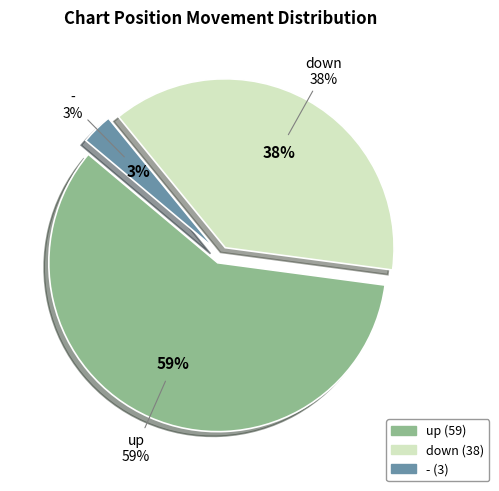

Which category has the biggest portion of the pie?

up